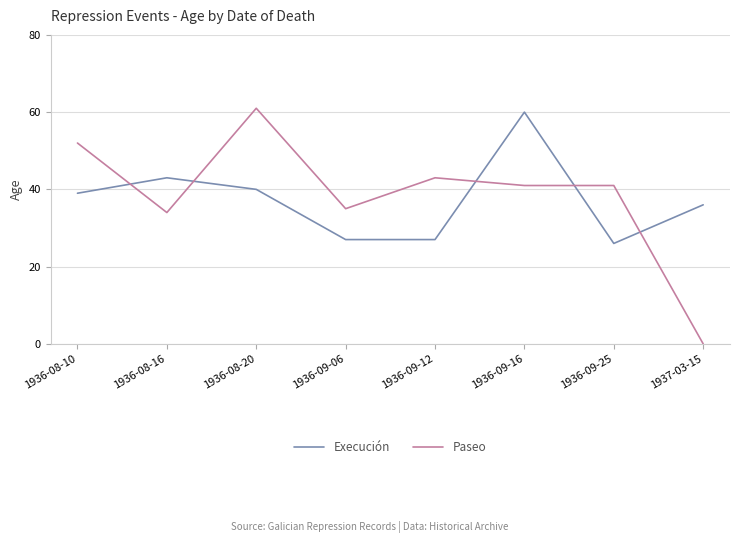

What position from the left is 1936-09-16?

6